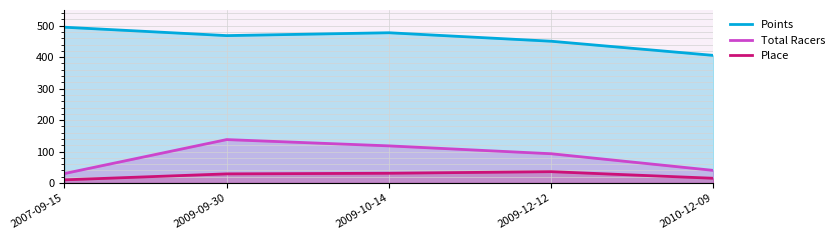

What are all the series names shown in the legend?

Points, Total Racers, Place